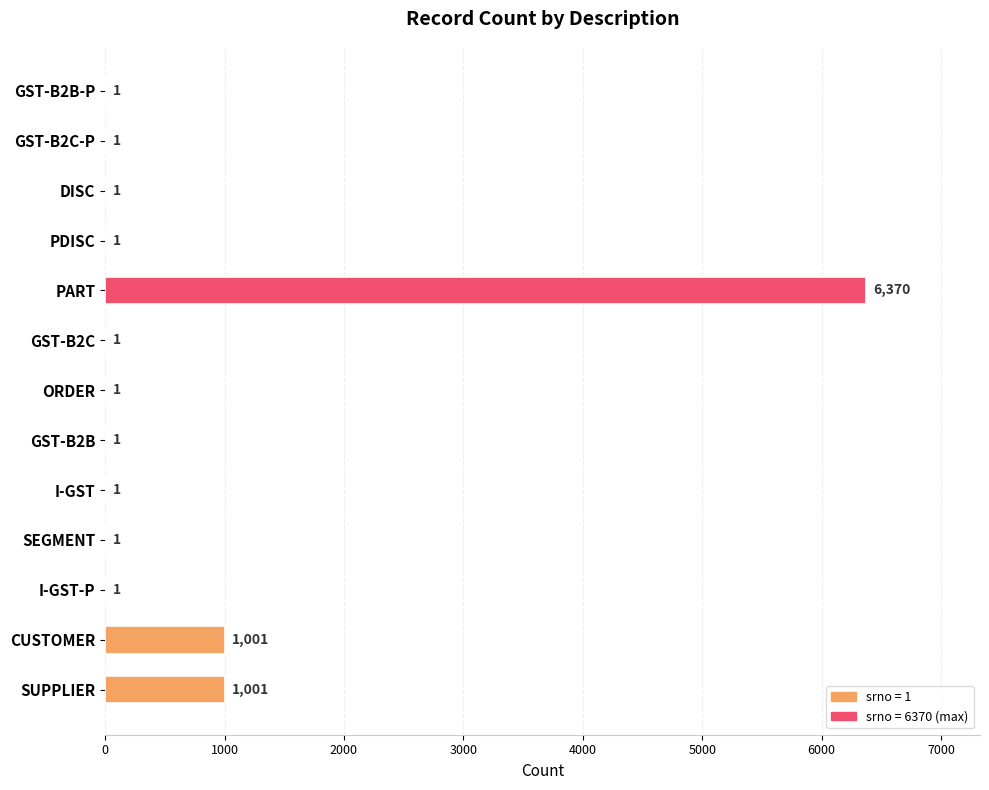

Reading top to bottom, list all the values displayed in this chart.

GST-B2B-P=1	GST-B2C-P=1	DISC=1	PDISC=1	PART=6370	GST-B2C=1	ORDER=1	GST-B2B=1	I-GST=1	SEGMENT=1	I-GST-P=1	CUSTOMER=1001	SUPPLIER=1001